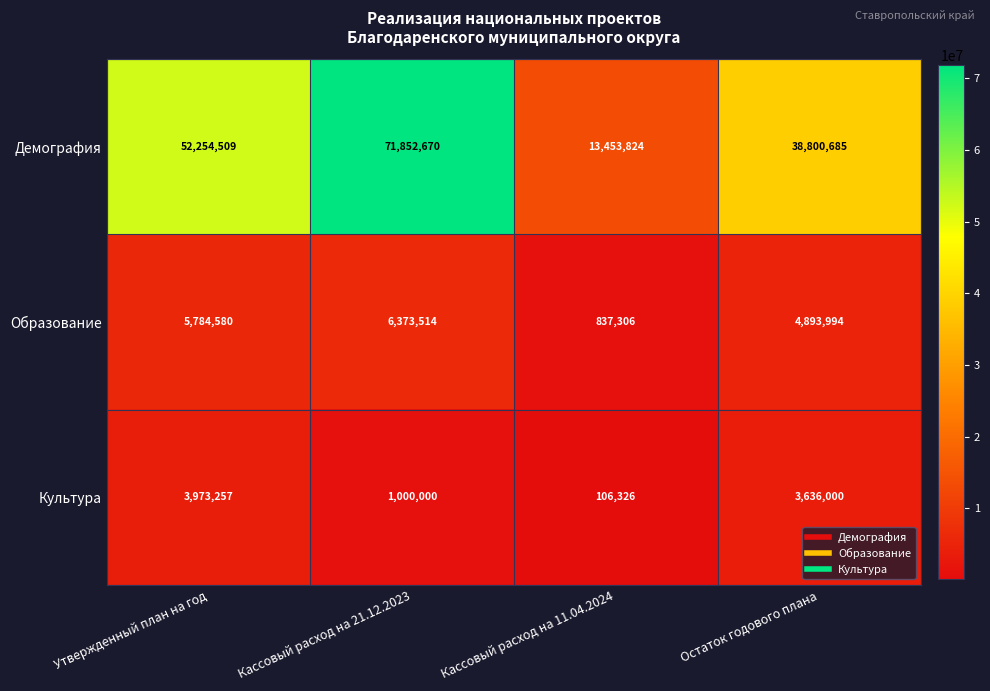

Reading left to right, extract all data points from this chart.

Демография: Утвержденный план на год=52254509	Кассовый расход на 21.12.2023=71852670	Кассовый расход на 11.04.2024=13453824	Остаток годового плана=38800685
Образование: Утвержденный план на год=5784580	Кассовый расход на 21.12.2023=6373514	Кассовый расход на 11.04.2024=837306	Остаток годового плана=4893994
Культура: Утвержденный план на год=3973257	Кассовый расход на 21.12.2023=1000000	Кассовый расход на 11.04.2024=106326	Остаток годового плана=3636000